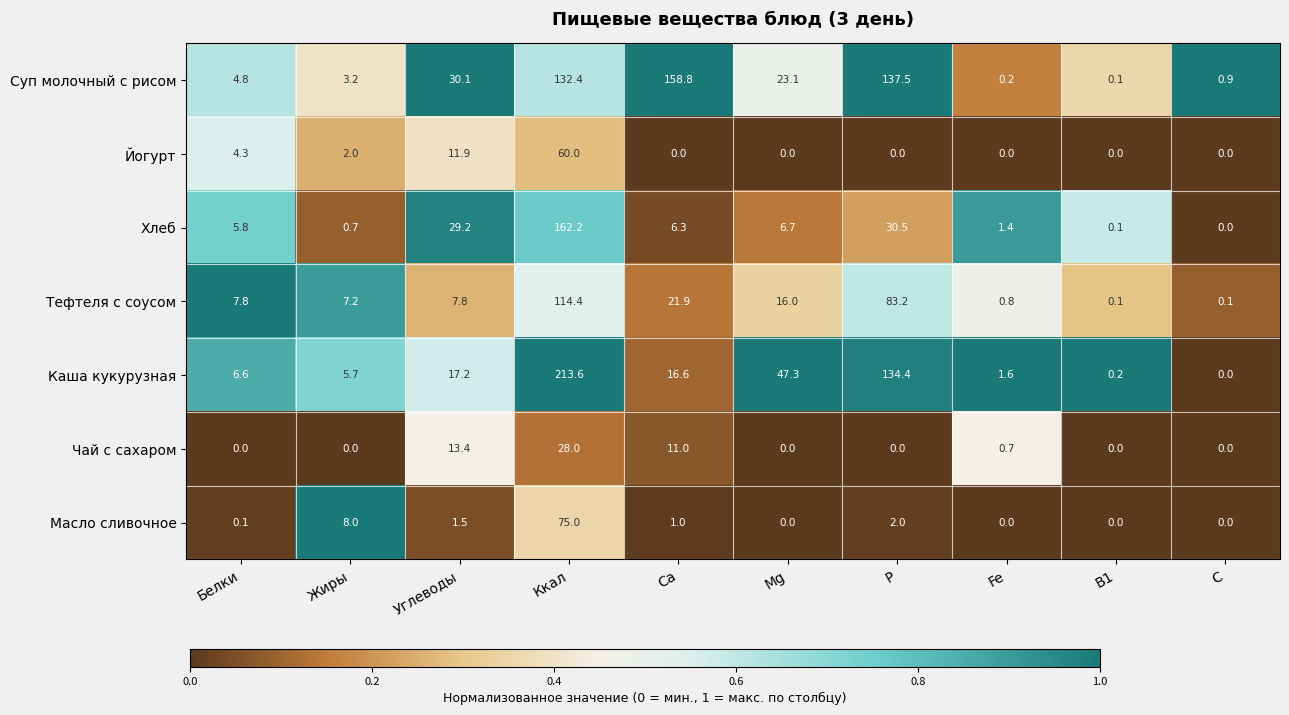

What is the difference between the Тефтеля с соусом values at B1 and Углеводы?

7.7